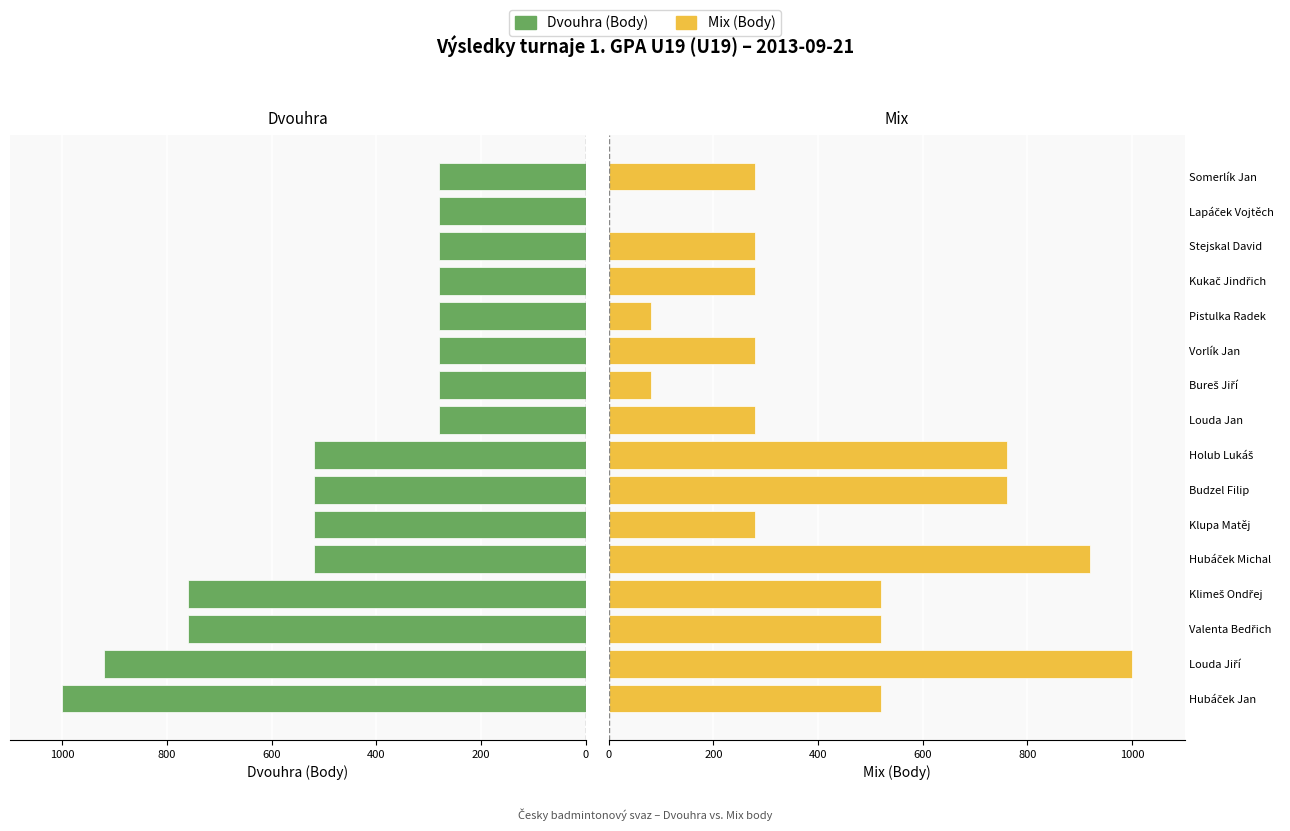

Does the chart contain stacked bars?

No